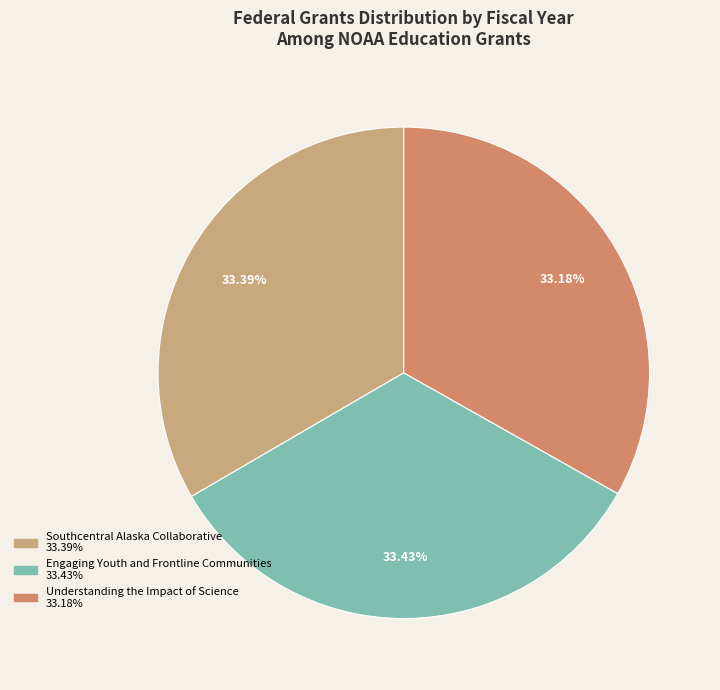

To the nearest percent, what portion does Southcentral Alaska Collaborative represent?

33%